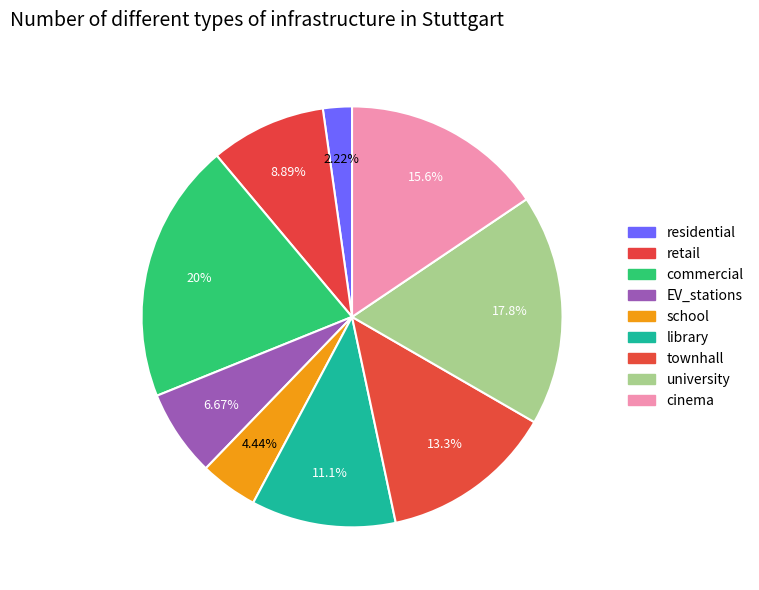

Is there a majority slice in this chart?

No